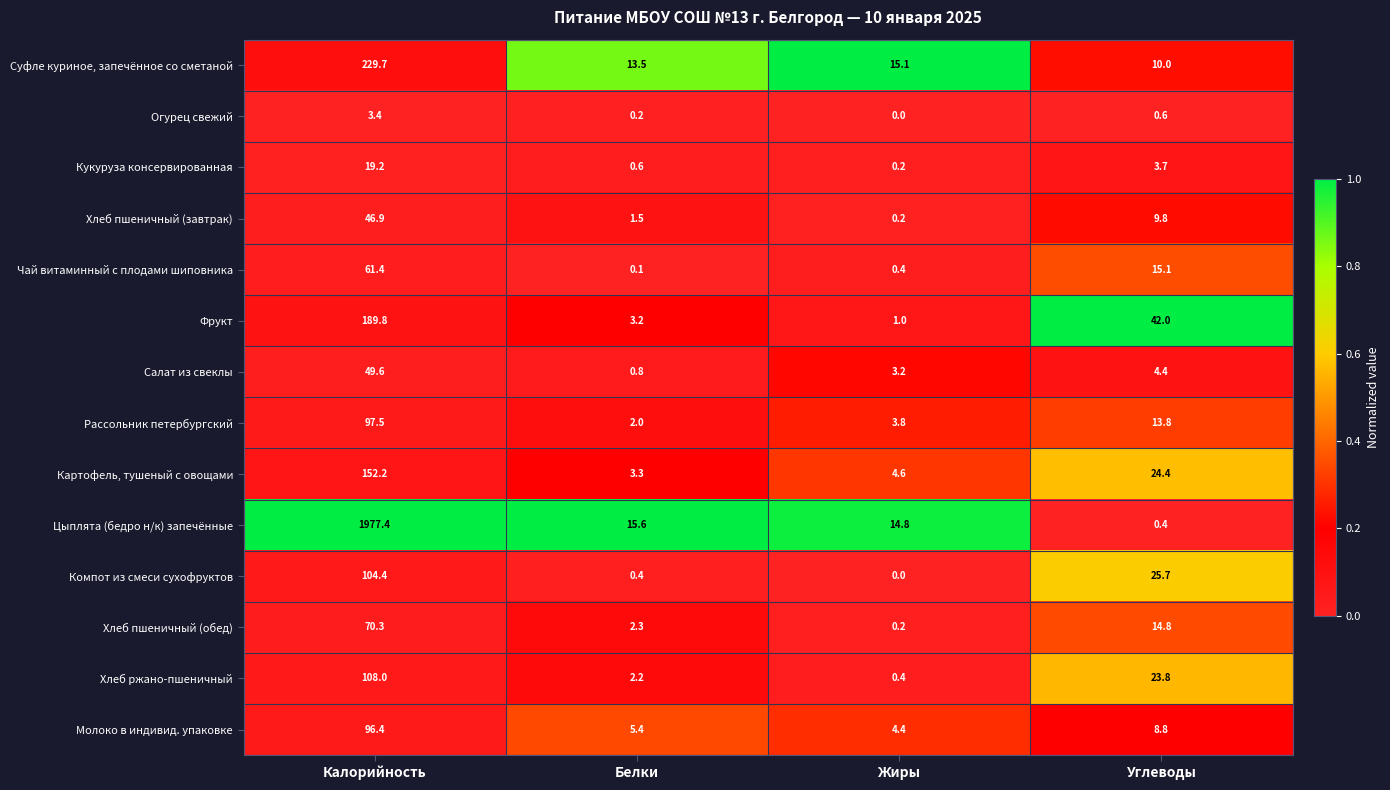

What is the difference between the Хлеб ржано-пшеничный values at Жиры and Белки?

1.8